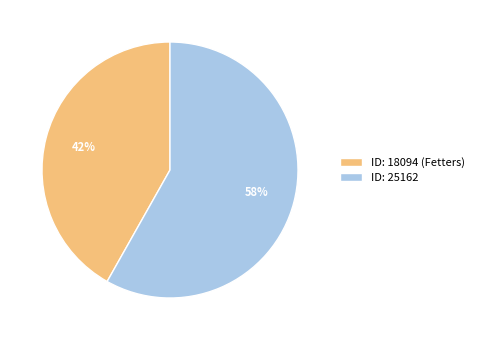

To the nearest percent, what is the average slice percentage?

50%